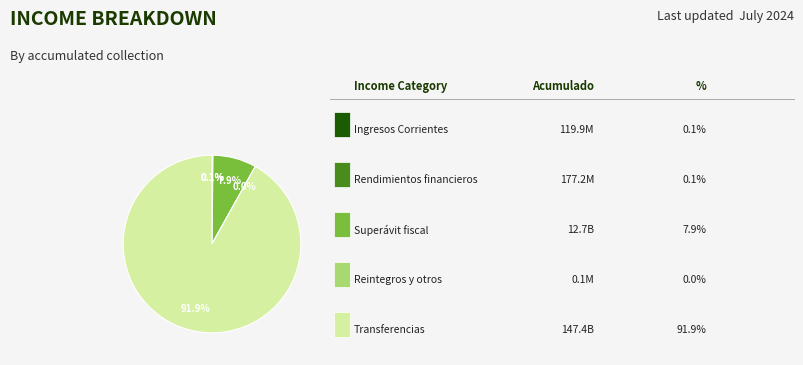

Is there a majority slice in this chart?

Yes